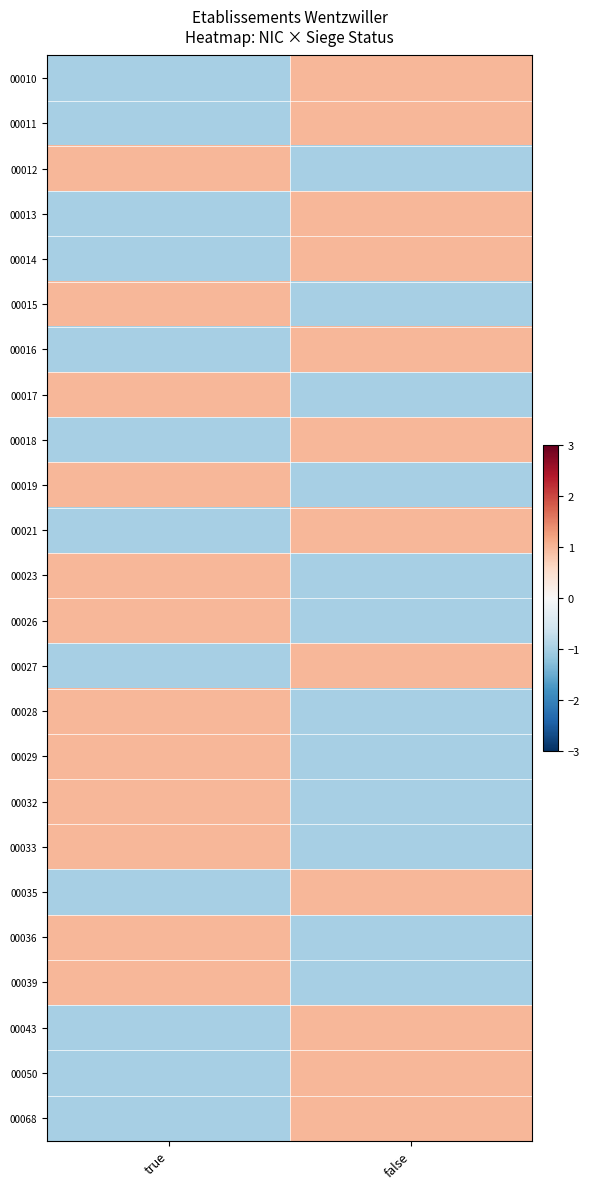

Which category has the lowest value across all series?

true